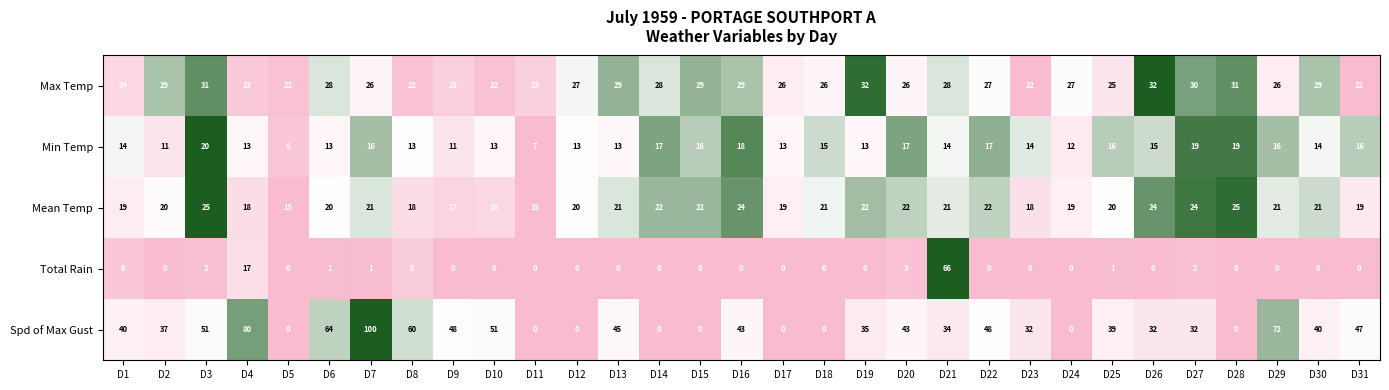

Which series has the widest spread of values?

Spd of Max Gust